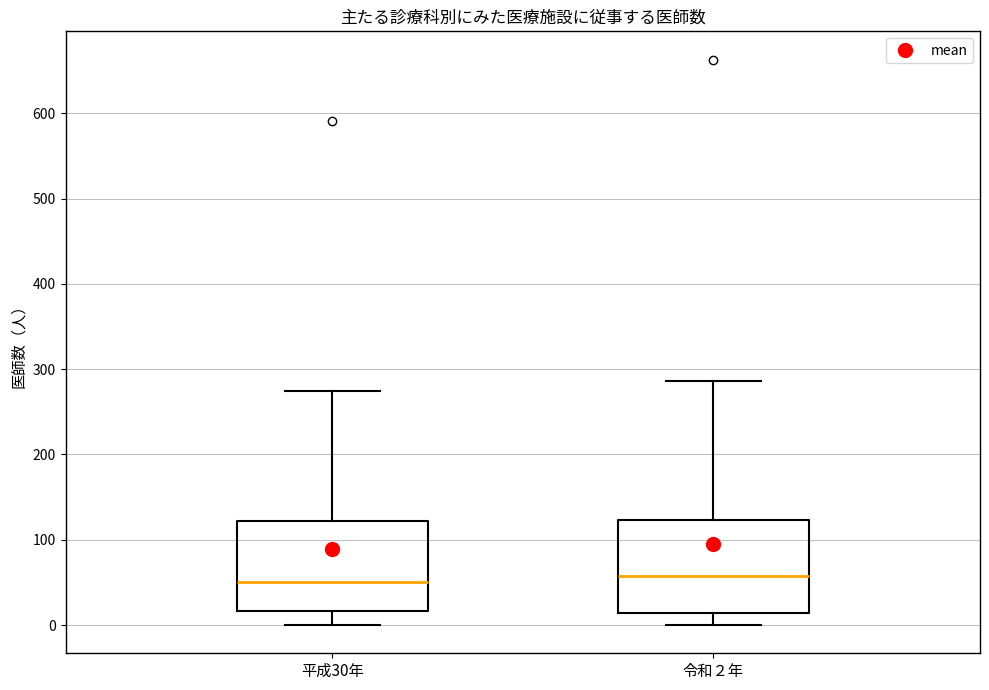

Reading left to right, transcribe this box plot: for each box, give where its median line is, the range the box spans, and where its two whiskers end, as read against the y-axis. The values are not printed on the chart, so give them approximately, as read against the axis.

平成30年: median 50, box 20 to 120, whiskers 0 to 270
令和２年: median 60, box 10 to 120, whiskers 0 to 290